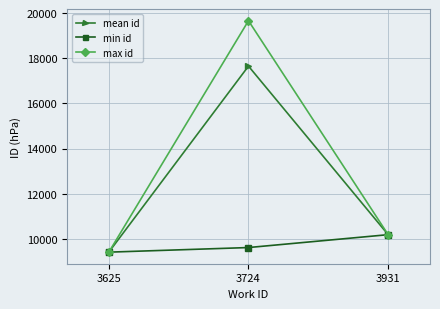

At which label does min id reach its peak?

3931